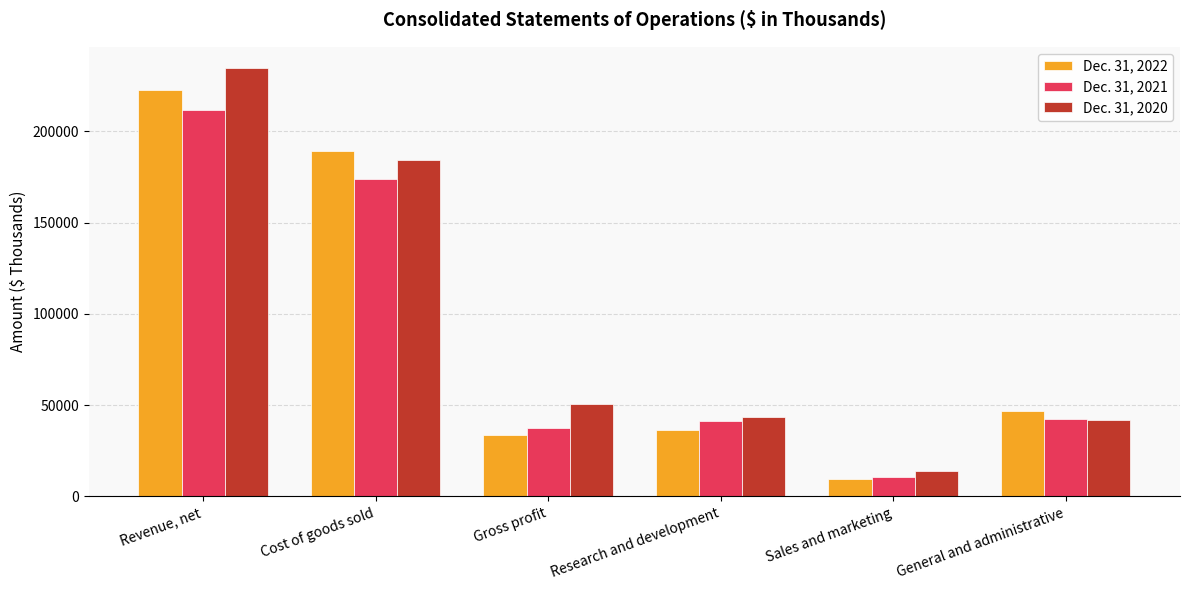

What is the average value of the Dec. 31, 2022 series?

89710